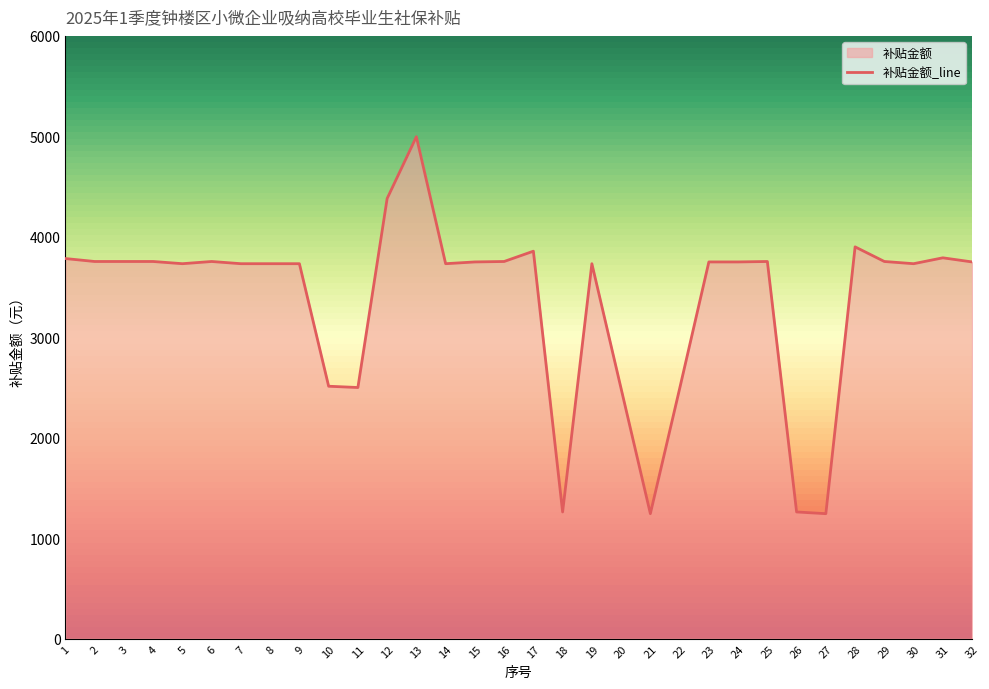

True or false: there are more than 2 points higher than both neighbors.

True